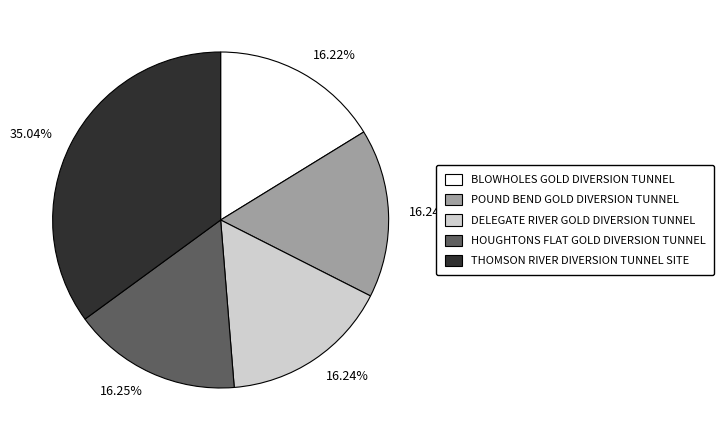

Do THOMSON RIVER DIVERSION TUNNEL SITE and HOUGHTONS FLAT GOLD DIVERSION TUNNEL together represent more than half of the pie?

Yes